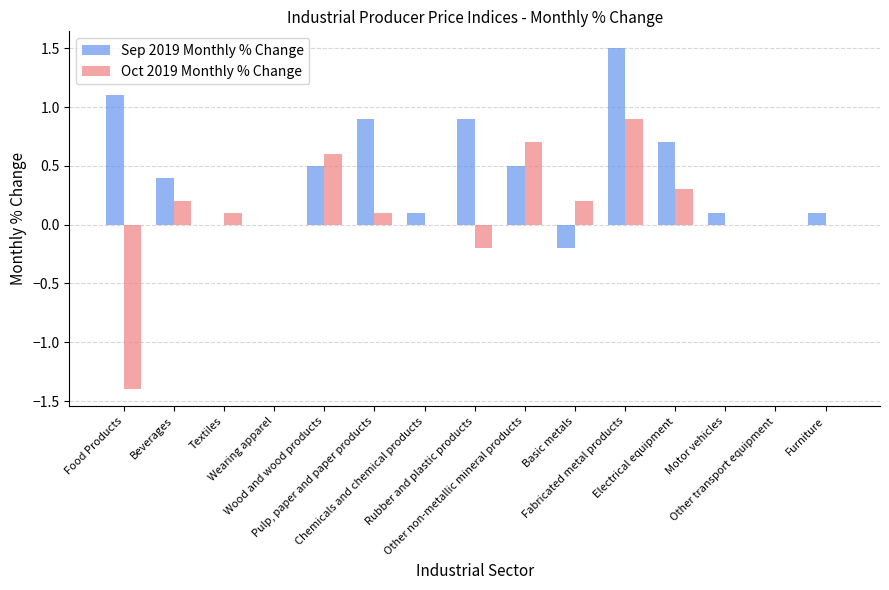

Is it true that Sep 2019 Monthly % Change equals 1.8 at Food Products?

False